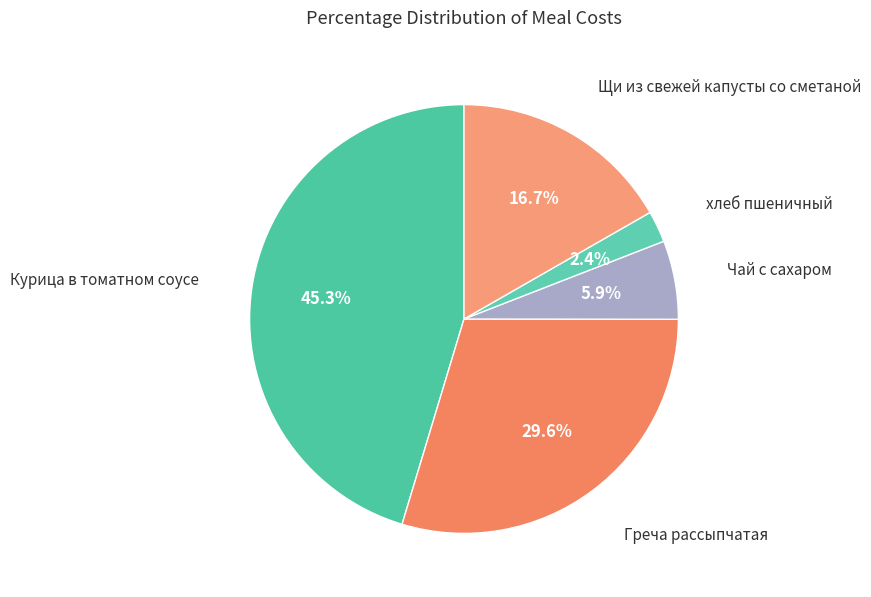

Count the number of slices in the pie.

5